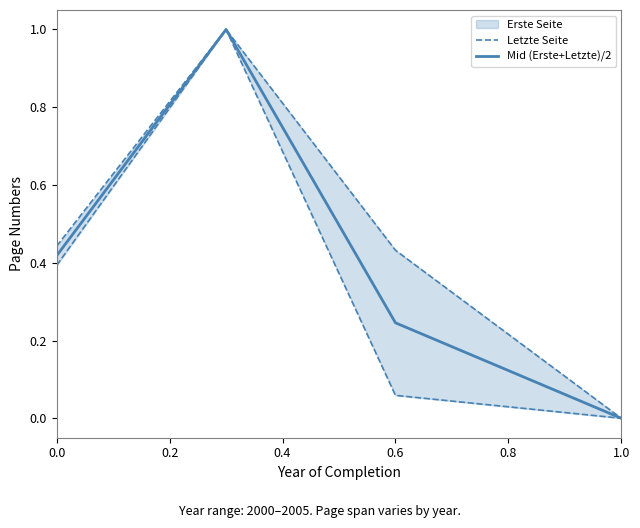

True or false: Mid (Erste+Letzte)/2 has a value of 0.0 at 1.0.

True